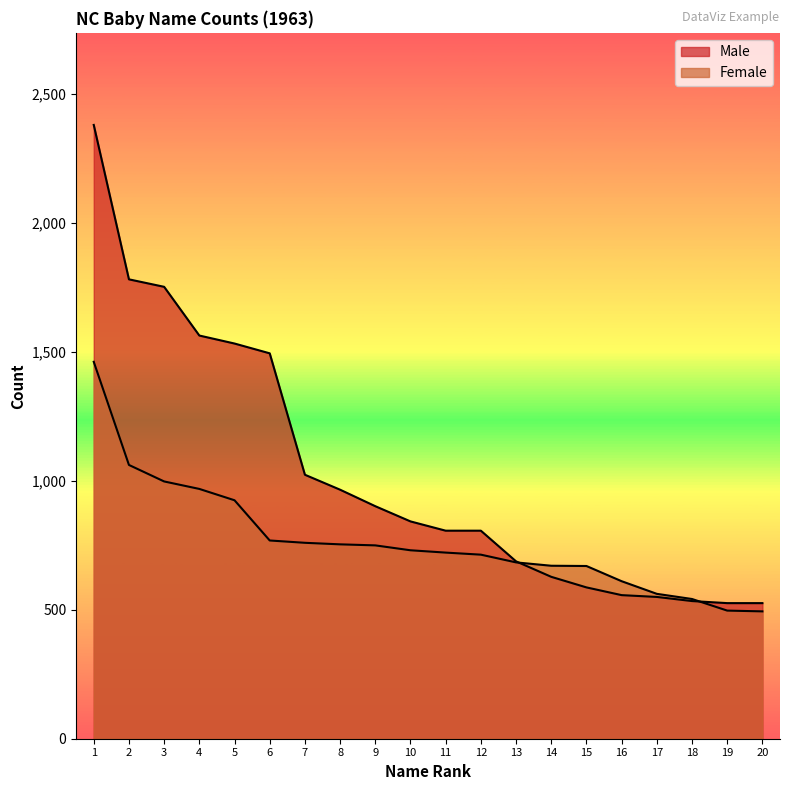

At 6, list the series in order from smallest to largest.

Female, Male